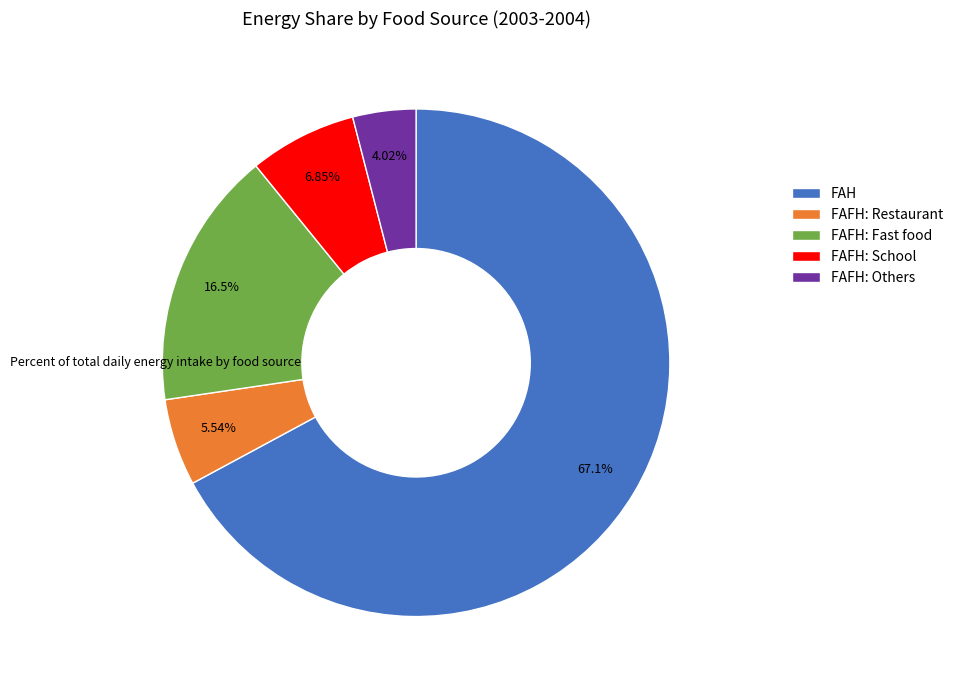

How many segments does this pie chart have?

5